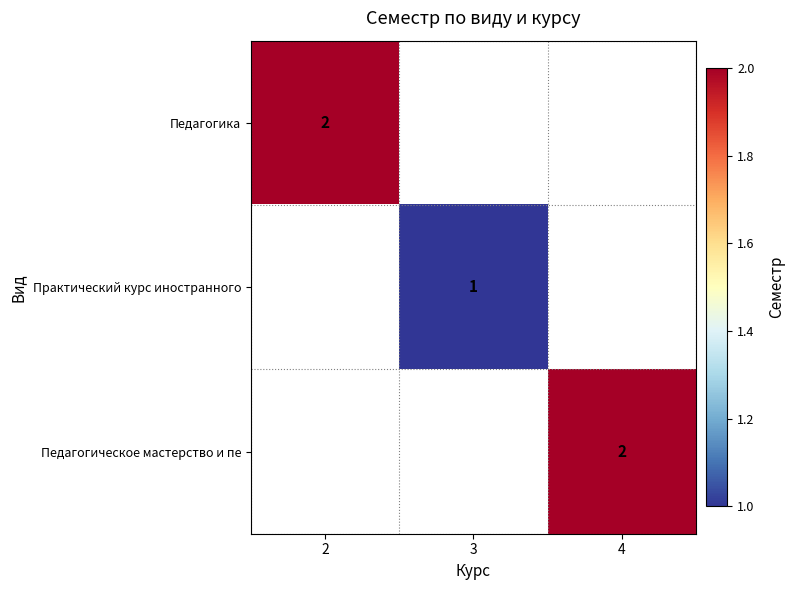

Is the value of Педагогическое мастерство и пе at 4 greater than the value of Практический курс иностранного at 3?

Yes